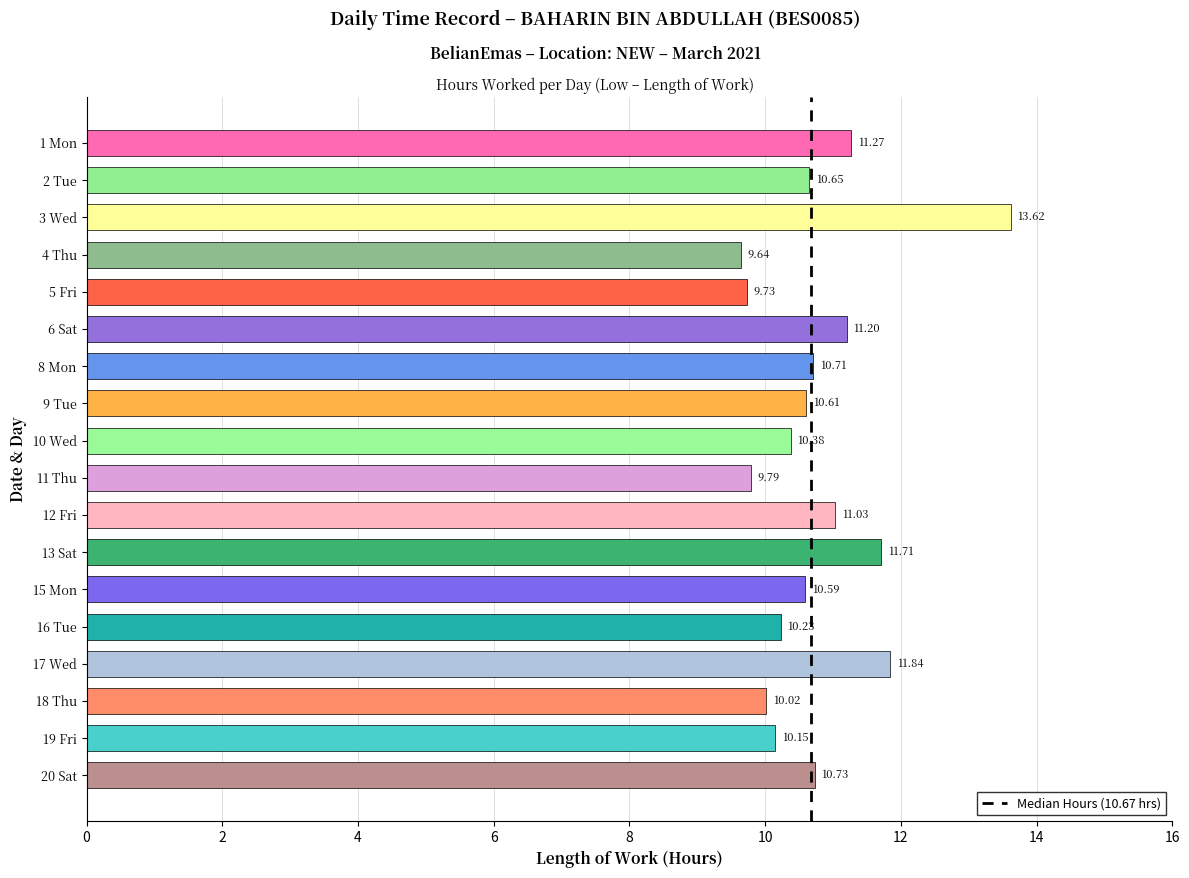

List the labels in order of value, smallest first.

4 Thu, 5 Fri, 11 Thu, 18 Thu, 19 Fri, 16 Tue, 10 Wed, 15 Mon, 9 Tue, 2 Tue, 8 Mon, 20 Sat, 12 Fri, 6 Sat, 1 Mon, 13 Sat, 17 Wed, 3 Wed